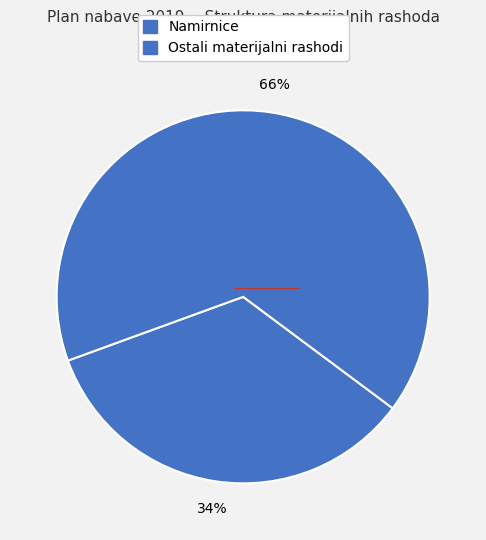

Count the number of slices in the pie.

2